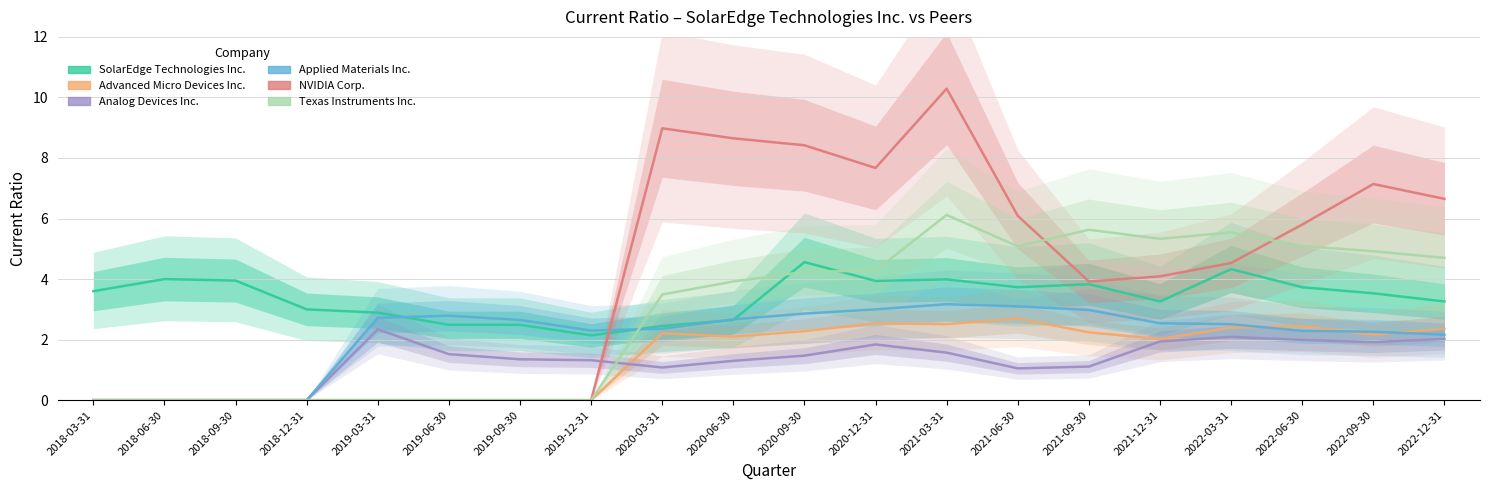

What is the label of the 10th point from the left?

2020-06-30